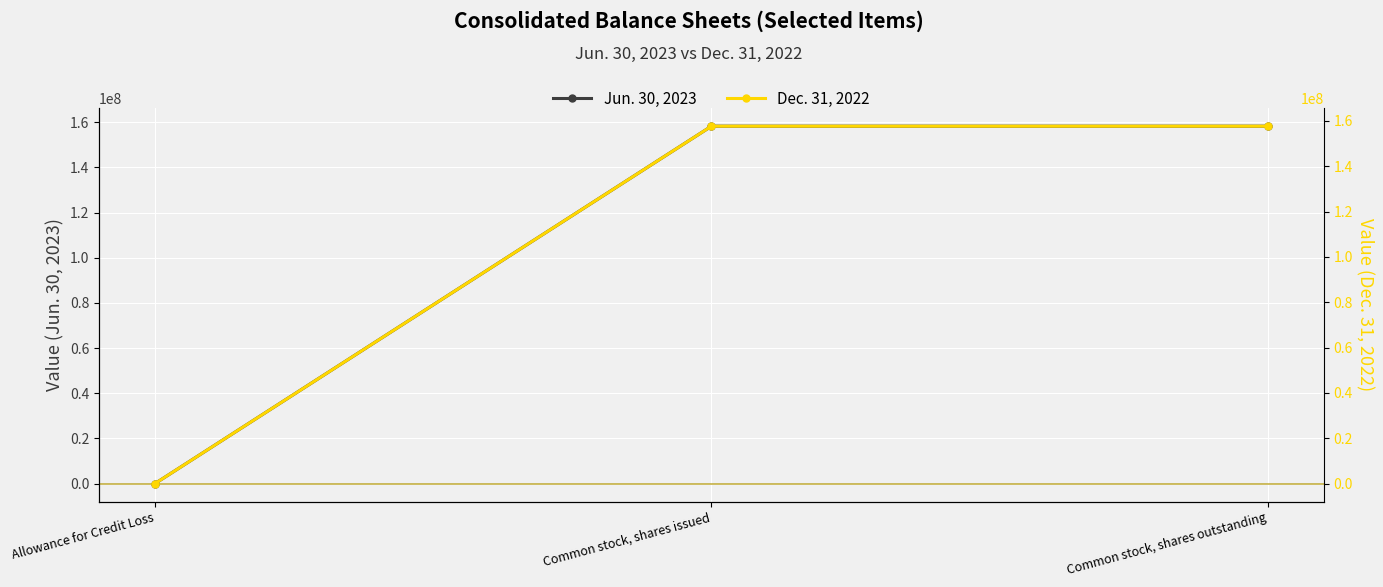

What is the difference between the Jun. 30, 2023 values at Allowance for Credit Loss and Common stock, shares issued?

158238573